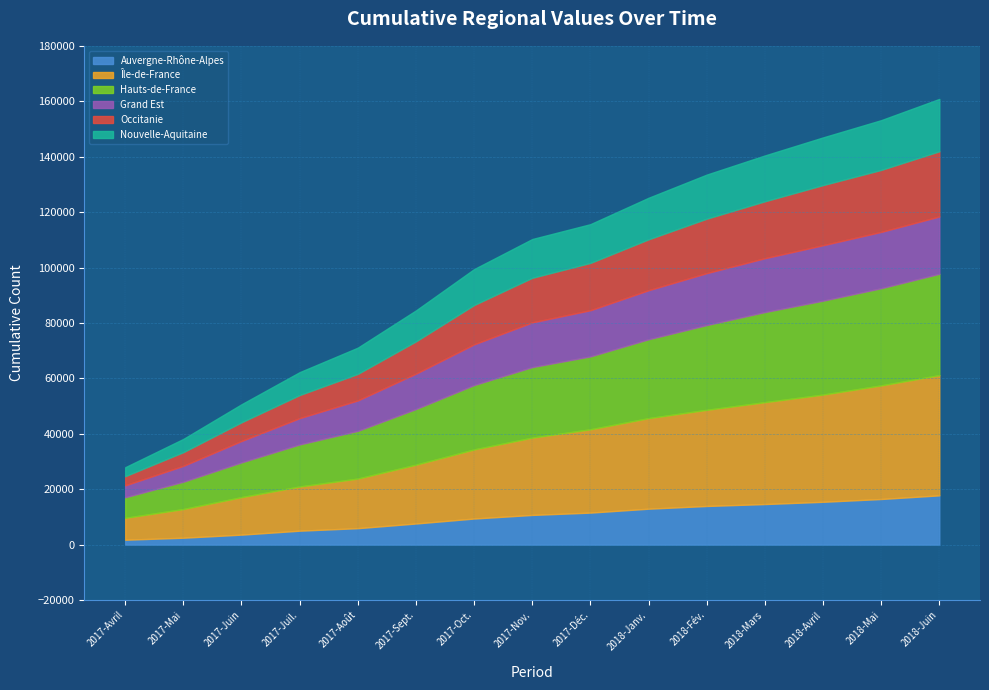

What is the difference between the maximum and minimum values in the Île-de-France series?

35488